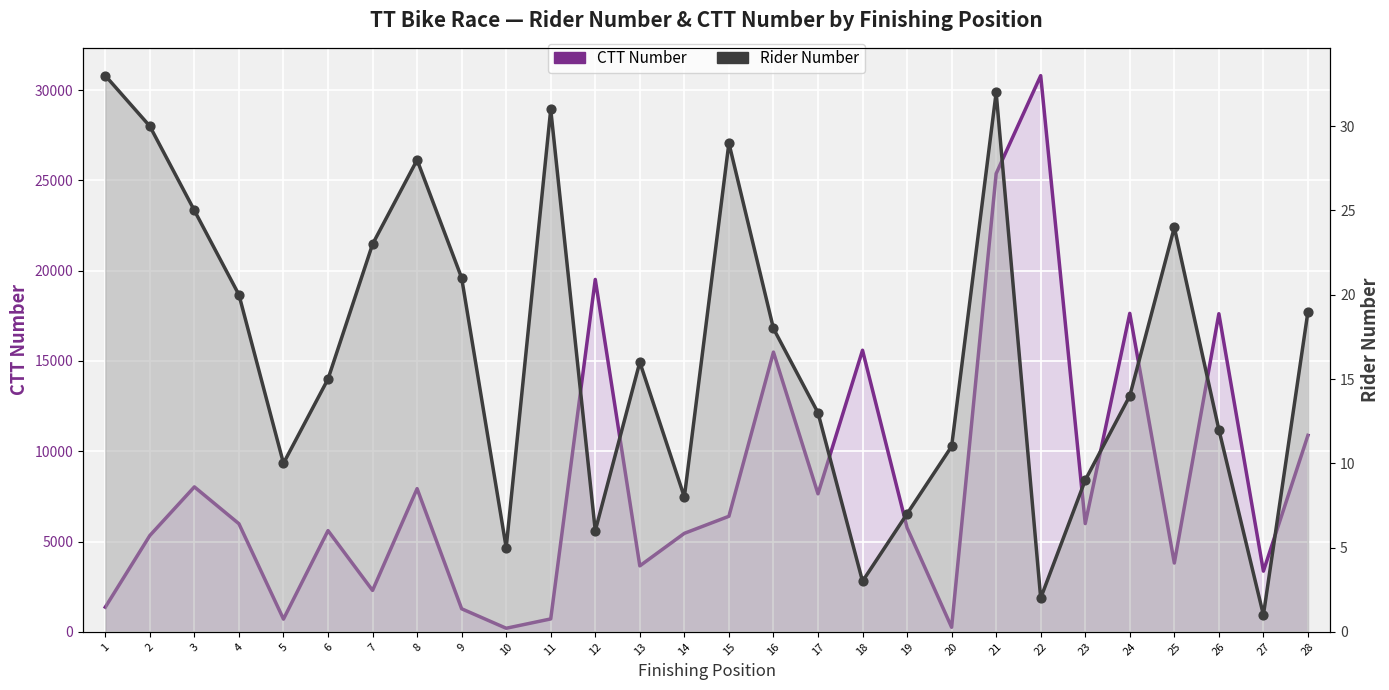

At how many categories does at least one series exceed 23903?

2